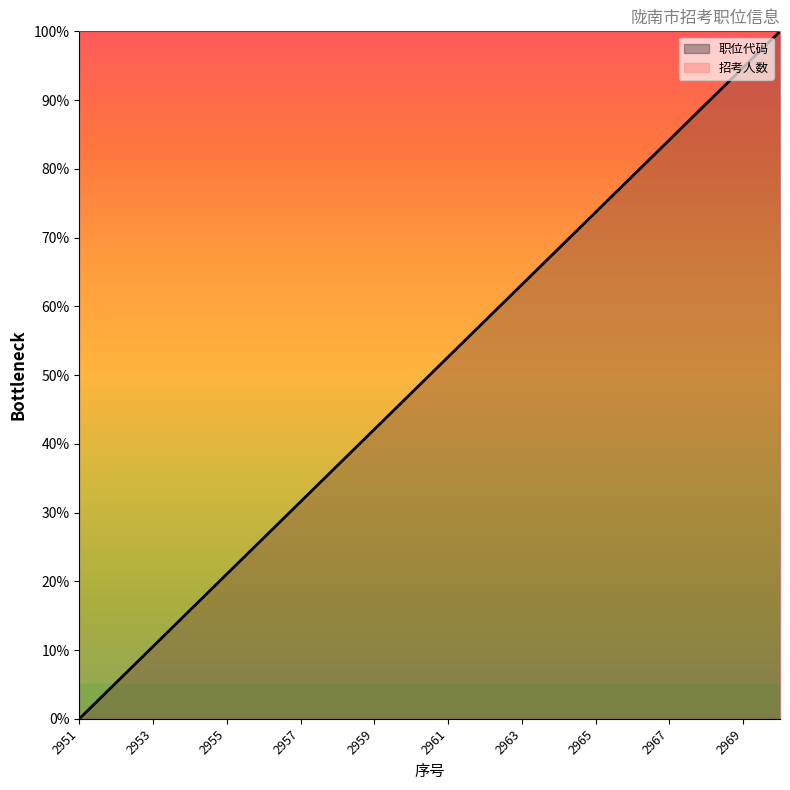

List the labels in order of value, largest first.

2970, 2969, 2968, 2967, 2966, 2965, 2964, 2963, 2962, 2961, 2960, 2959, 2958, 2957, 2956, 2955, 2954, 2953, 2952, 2951